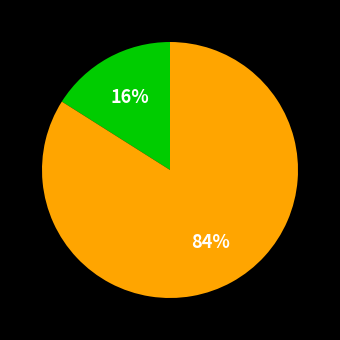

Does any single category account for the majority?

Yes